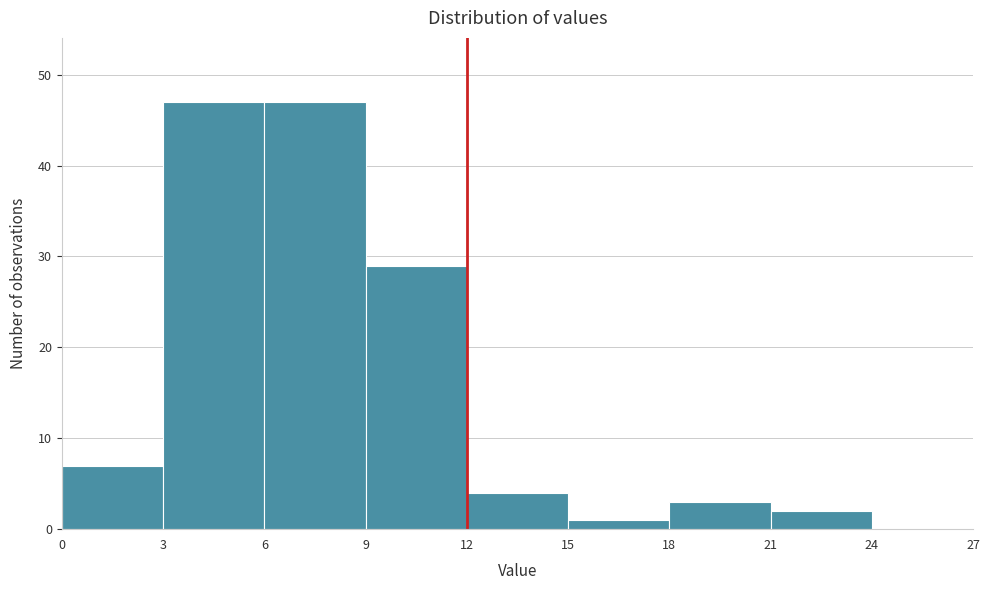

Reading left to right, transcribe this chart: for each bar, give the range it covers on the x-axis and its height. The values are not printed on the chart, so give them approximately, as read against the axis.

0 to 3: 7
3 to 6: 47
6 to 9: 47
9 to 12: 29
12 to 15: 4
15 to 18: 1
18 to 21: 3
21 to 24: 2
24 to 27: 0